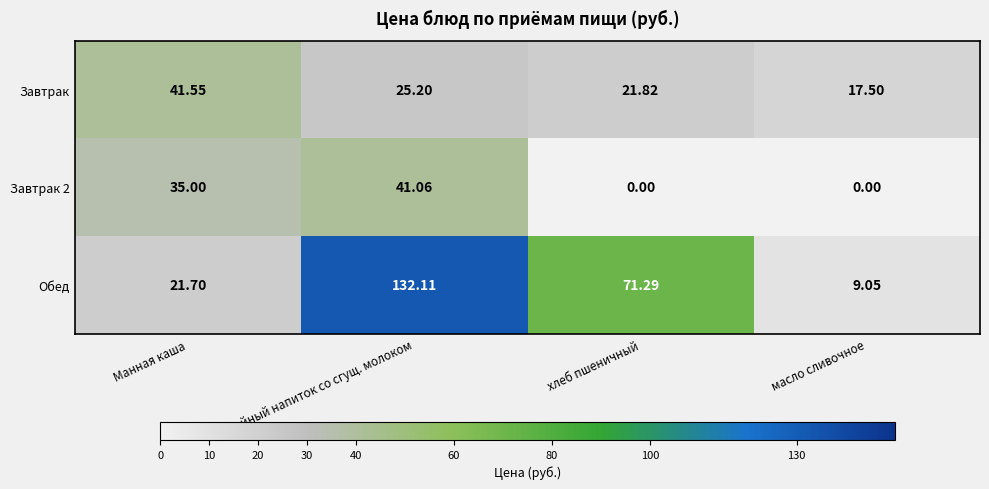

Rank the series at хлеб пшеничный from lowest to highest value.

Завтрак 2, Завтрак, Обед